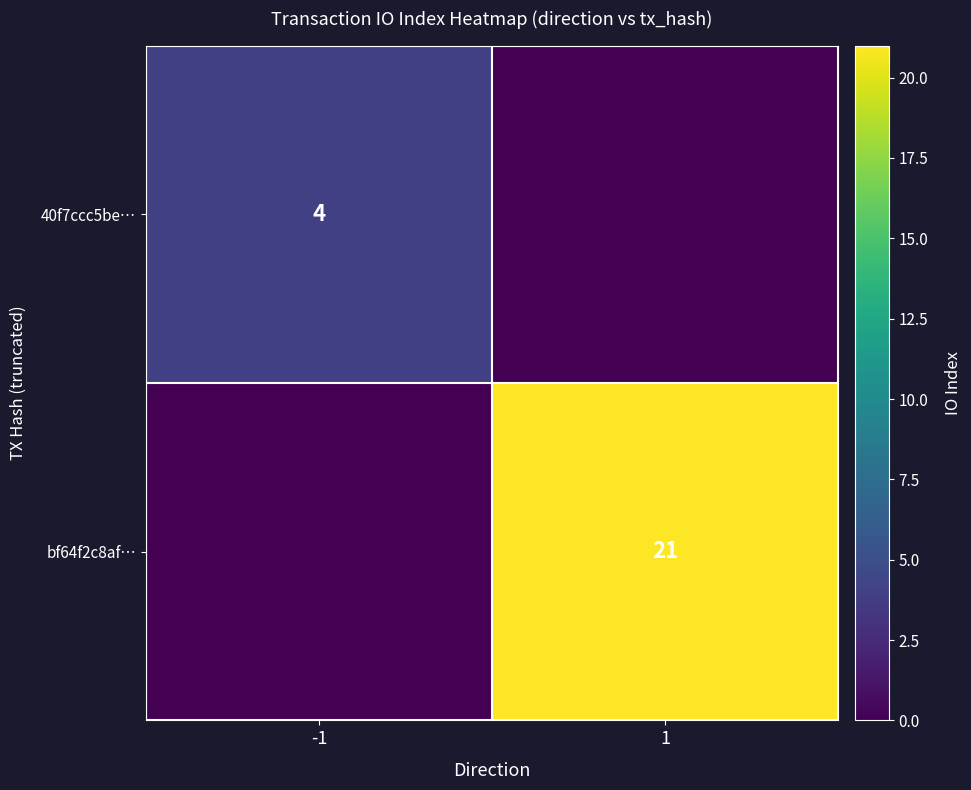

Between 1 and -1, which is larger?

-1